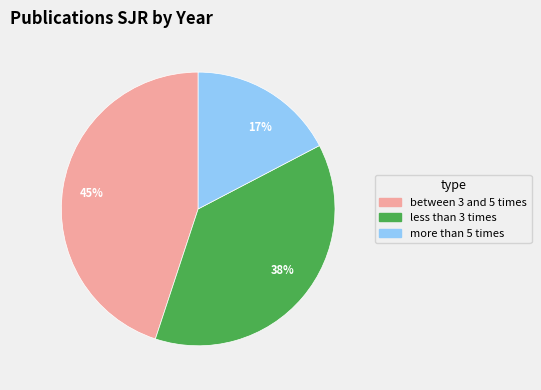

To the nearest percent, what is the difference between the largest and smallest slice percentages?

28%